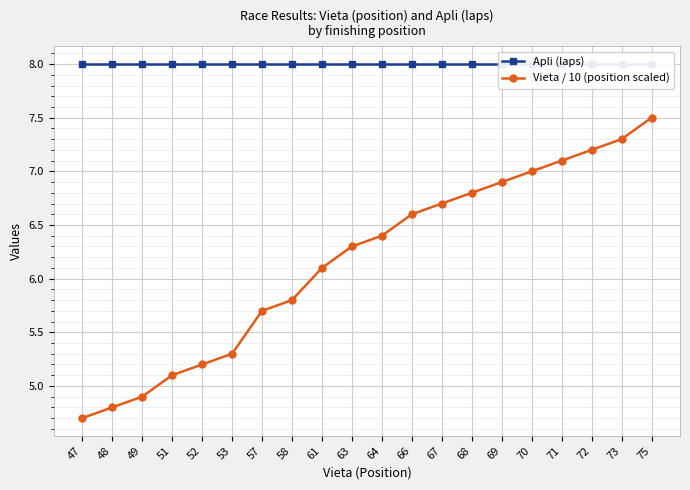

True or false: Vieta / 10 (position scaled) and Apli (laps) intersect in this chart.

False